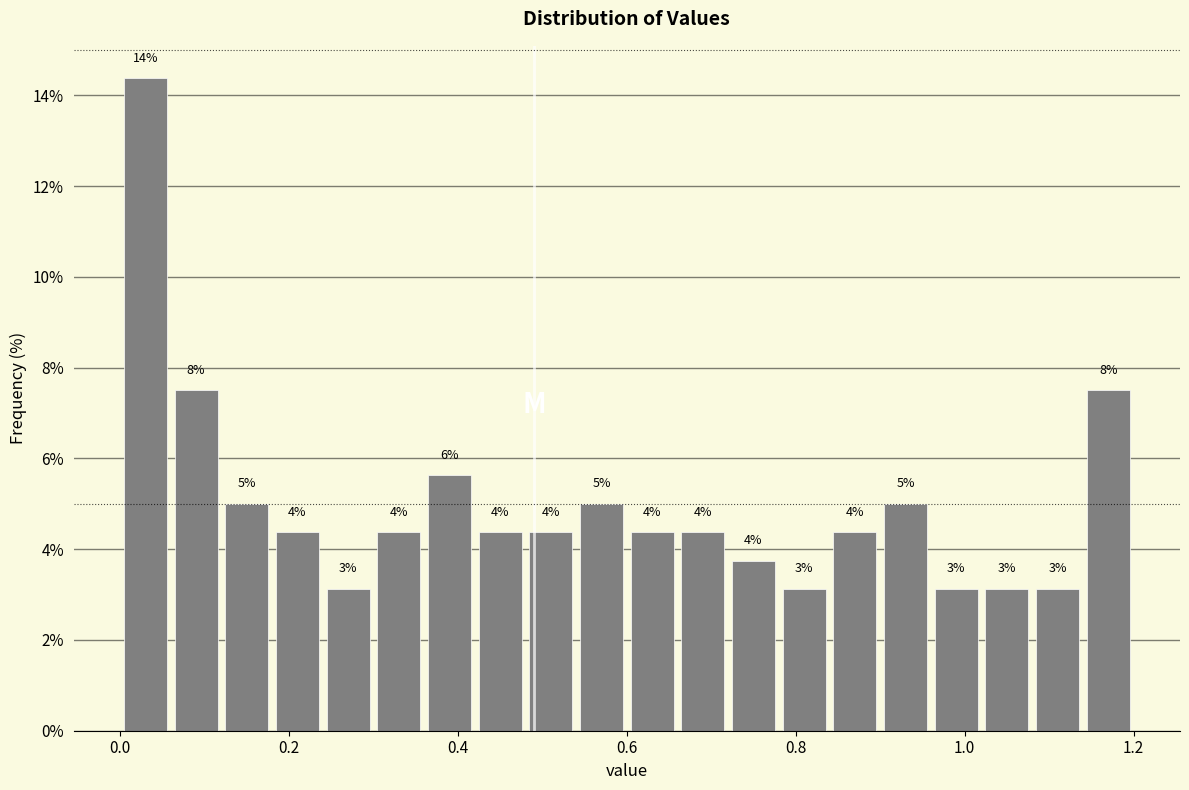

Around what value on the x-axis is the tallest bar? Give the approximate position of its centre, as read against the axis.

0.04